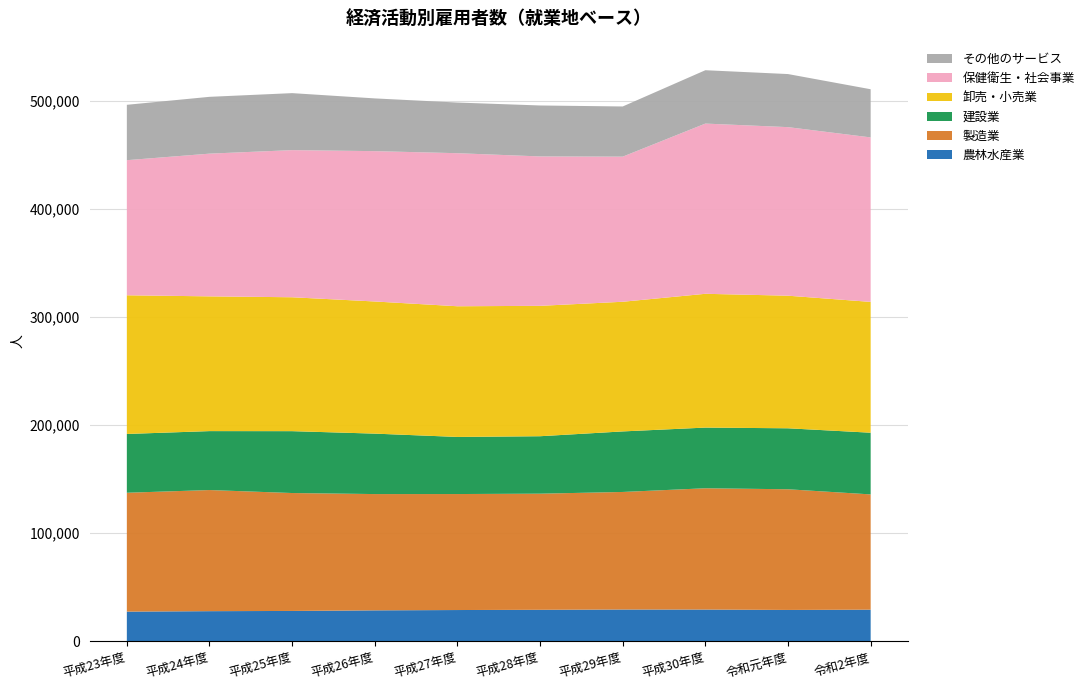

Reading left to right, what are all the values shown in this chart?

農林水産業: 27356	27767	27969	28528	28816	29033	29296	29261	28901	29155
製造業: 110038	112132	109165	107642	107382	107502	108827	112285	111716	106707
建設業: 54422	54560	57280	55959	52860	53188	56046	56171	56452	57113
卸売・小売業: 128392	124748	123960	122337	120987	120704	120038	123860	122751	121103
保健衛生・社会事業: 125065	132124	136215	139178	141693	138323	134342	157584	156048	152282
その他のサービス: 51273	52596	52760	48828	46896	47174	46451	49404	49136	44588